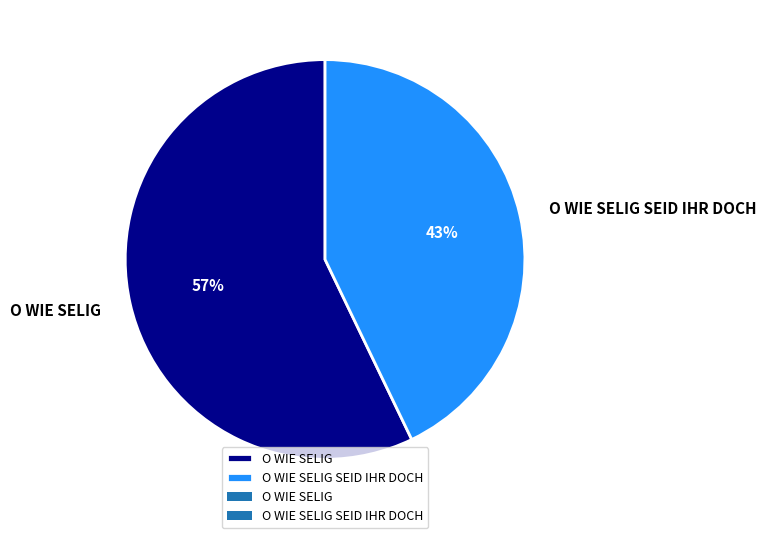

Between O WIE SELIG and O WIE SELIG SEID IHR DOCH, which is larger?

O WIE SELIG